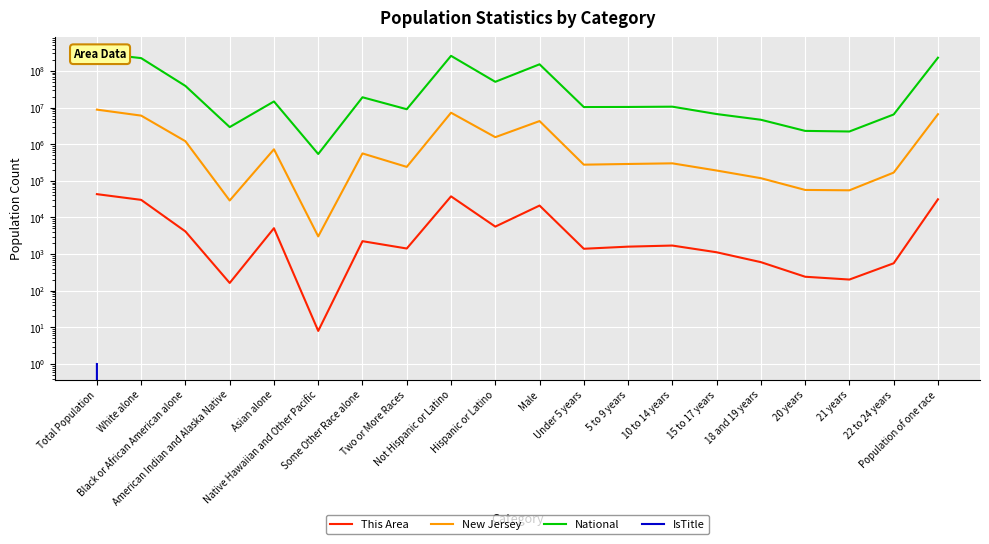

Reading right to left, transcribe all the data shown in this chart.

This Area: 31312	562	202	241	603	1122	1712	1598	1399	21150	5630	37693	1421	2253	8	5096	163	4152	30230	43323
New Jersey: 6585867	167844	55148	56438	118073	191271	300316	288621	276269	4279600	1555144	7236750	240303	559722	3043	725726	29026	1204826	6029248	8791894
National: 229723394	6482659	2223198	2308319	4647457	6656209	10579862	10389638	10319427	151781326	50477594	258267944	9009073	19107368	540013	14674252	2932248	38929319	223553265	308745538
IsTitle: 0	0	0	0	0	0	0	0	0	0	0	0	0	0	0	0	0	0	0	1